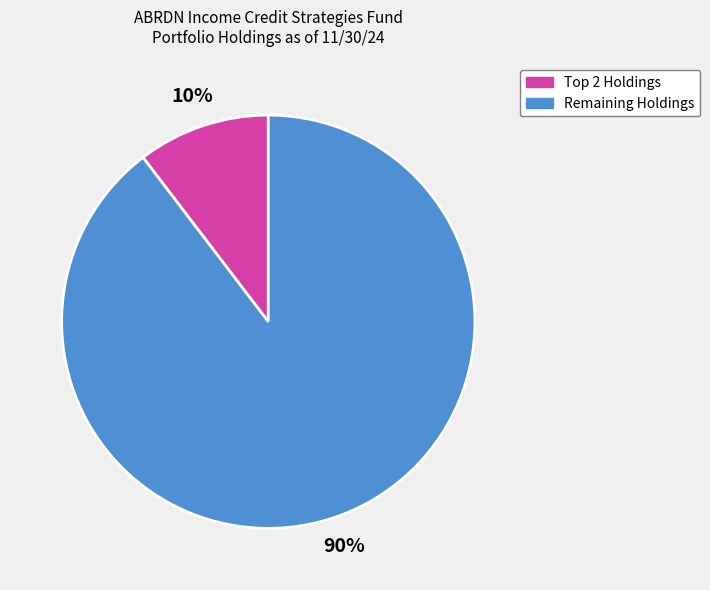

Is there any slice that represents more than half of the pie?

Yes